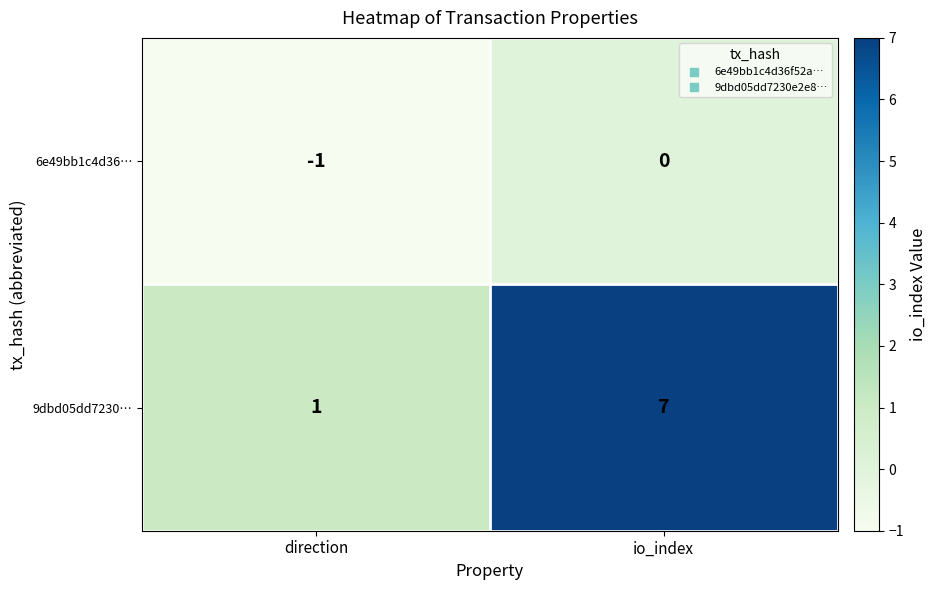

Rank the series at io_index from highest to lowest value.

9dbd05dd7230…, 6e49bb1c4d36…